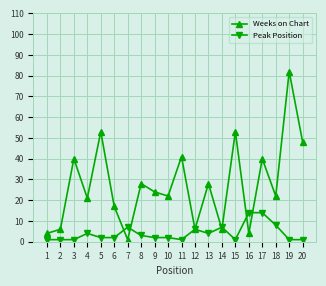

Which category has the highest value across all series?

19